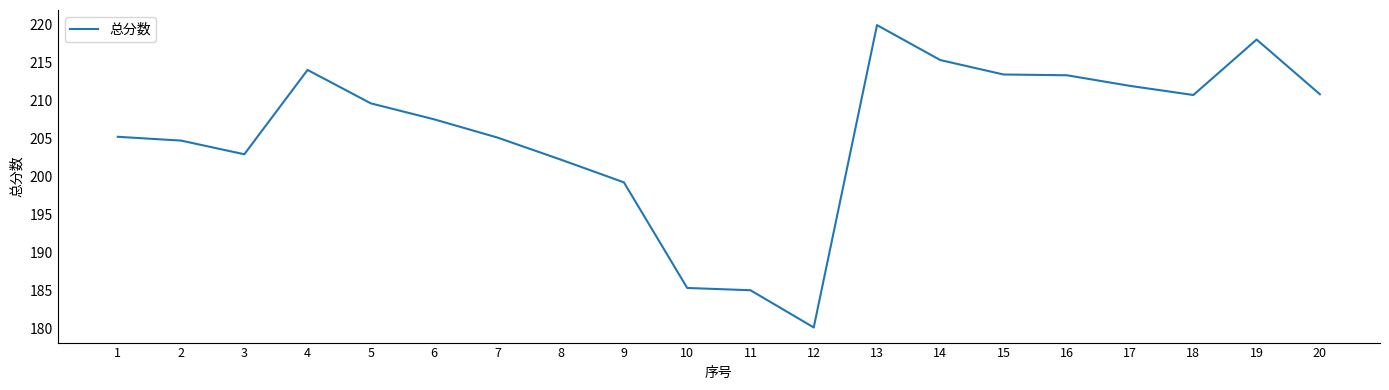

What is the approximate value at 3?

202.9